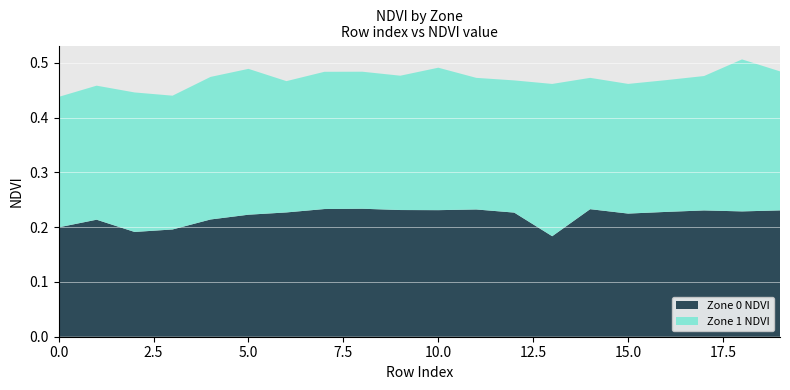

Reading left to right, what are all the values shown in this chart?

Zone 0 NDVI: 0=0.2	1=0.2	2=0.2	3=0.2	4=0.2	5=0.2	6=0.2	7=0.2	8=0.2	9=0.2	10=0.2	11=0.2	12=0.2	13=0.2	14=0.2	15=0.2	16=0.2	17=0.2	18=0.2	19=0.2
Zone 1 NDVI: 0=0.2	1=0.2	2=0.3	3=0.2	4=0.3	5=0.3	6=0.2	7=0.3	8=0.3	9=0.2	10=0.3	11=0.2	12=0.2	13=0.3	14=0.2	15=0.2	16=0.2	17=0.2	18=0.3	19=0.3